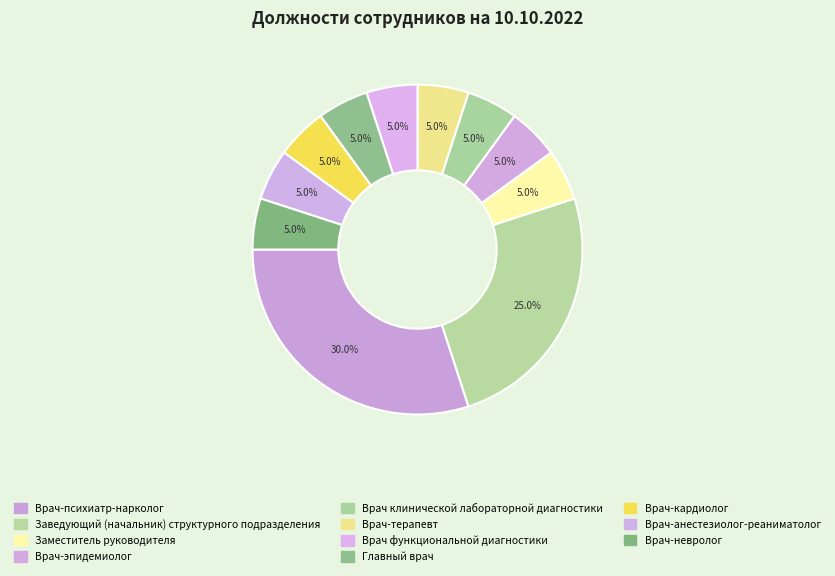

How many segments does this pie chart have?

11